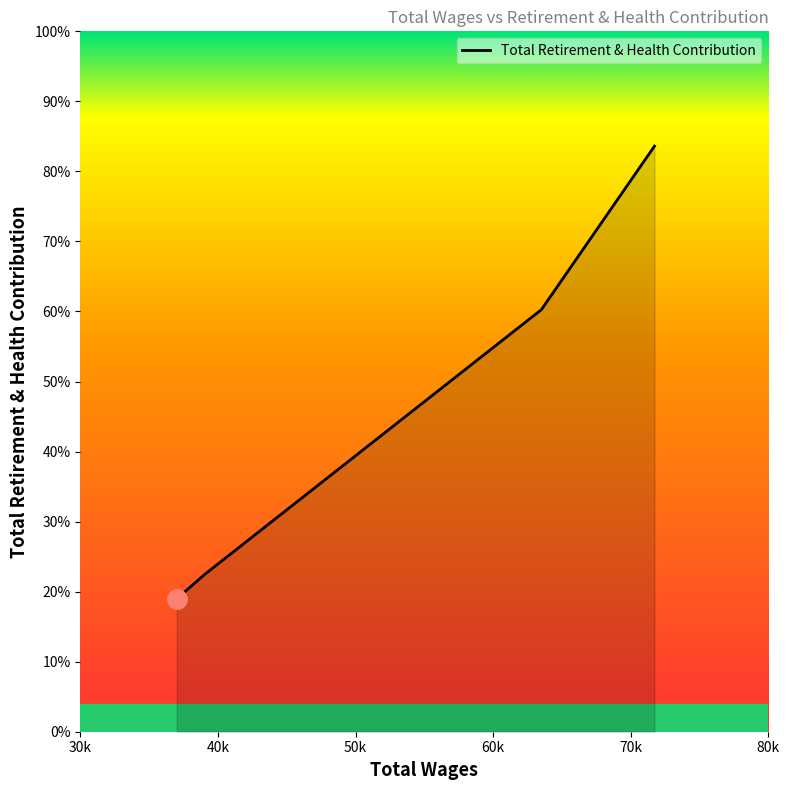

True or false: there are more than 2 points higher than both neighbors.

False